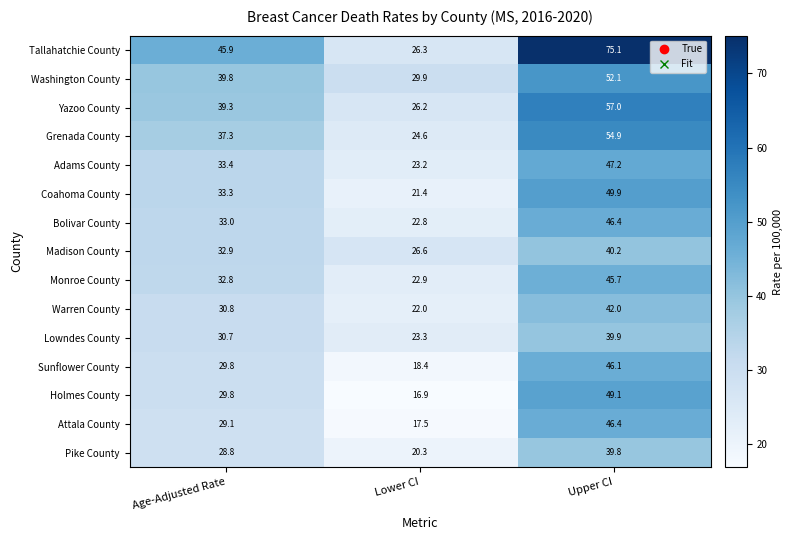

How many data points does each series have?

3